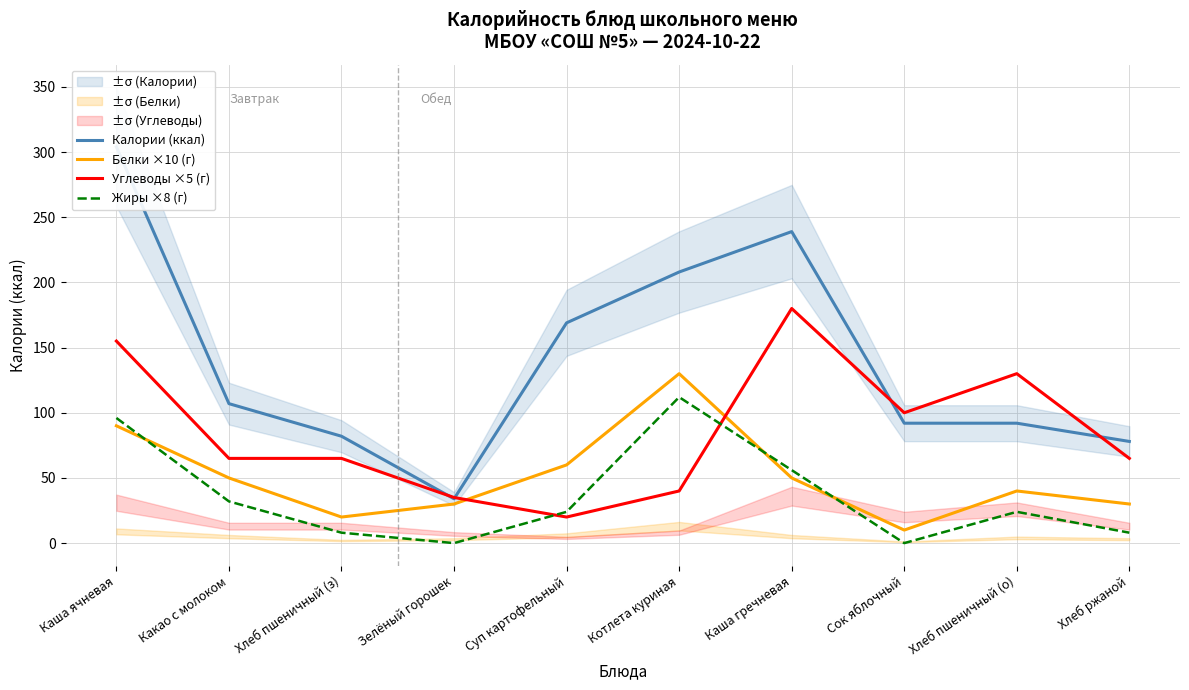

Reading left to right, transcribe all the data shown in this chart.

Калории (ккал): 304	107	82	34	169	208	239	92	92	78
Белки ×10 (г): 90	50	20	30	60	130	50	10	40	30
Углеводы ×5 (г): 155	65	65	35	20	40	180	100	130	65
Жиры ×8 (г): 96	32	8	0	24	112	56	0	24	8